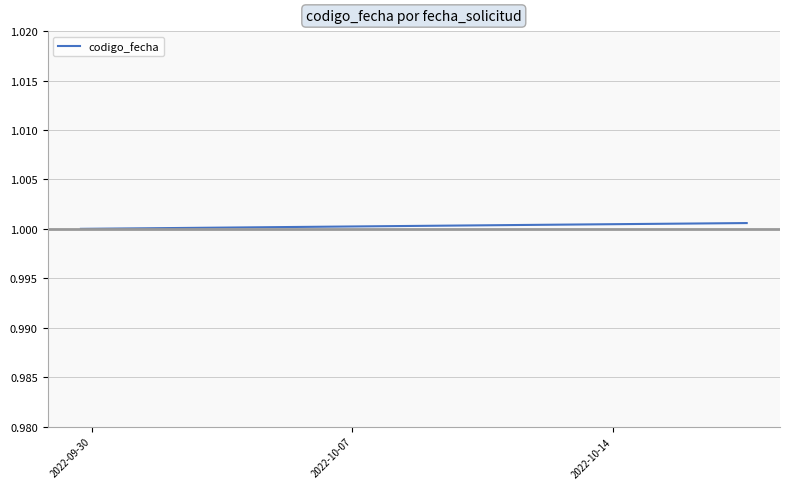

How many values exceed 1?

2